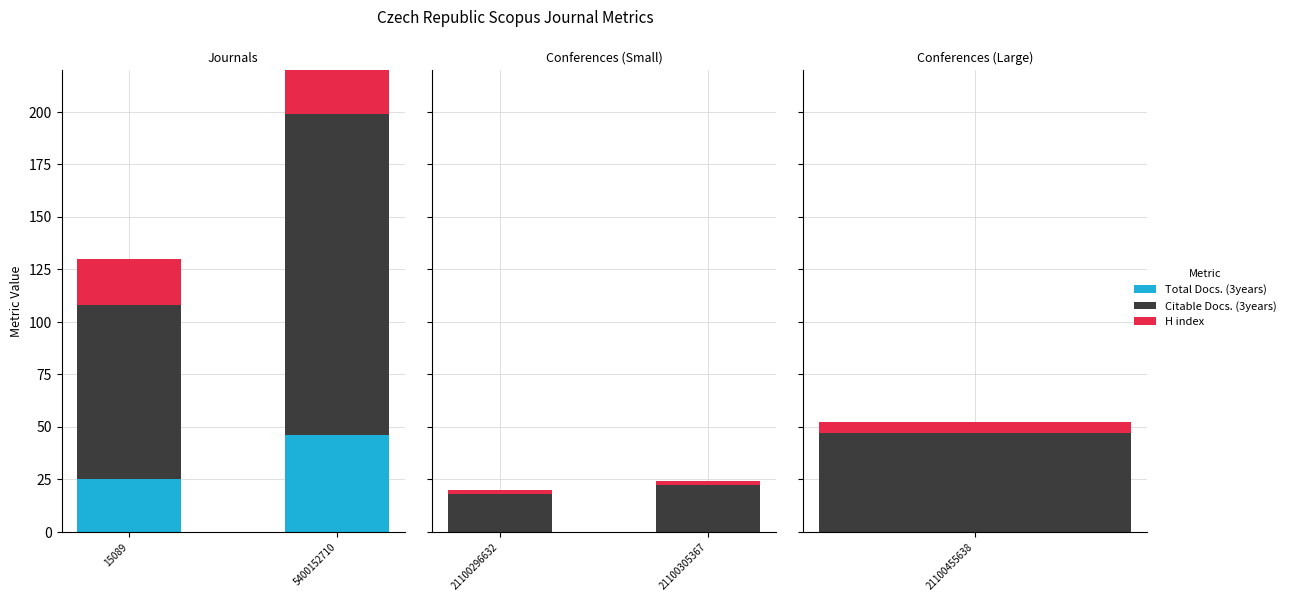

The H index series shows 3 at 21100296632. True or false?

False